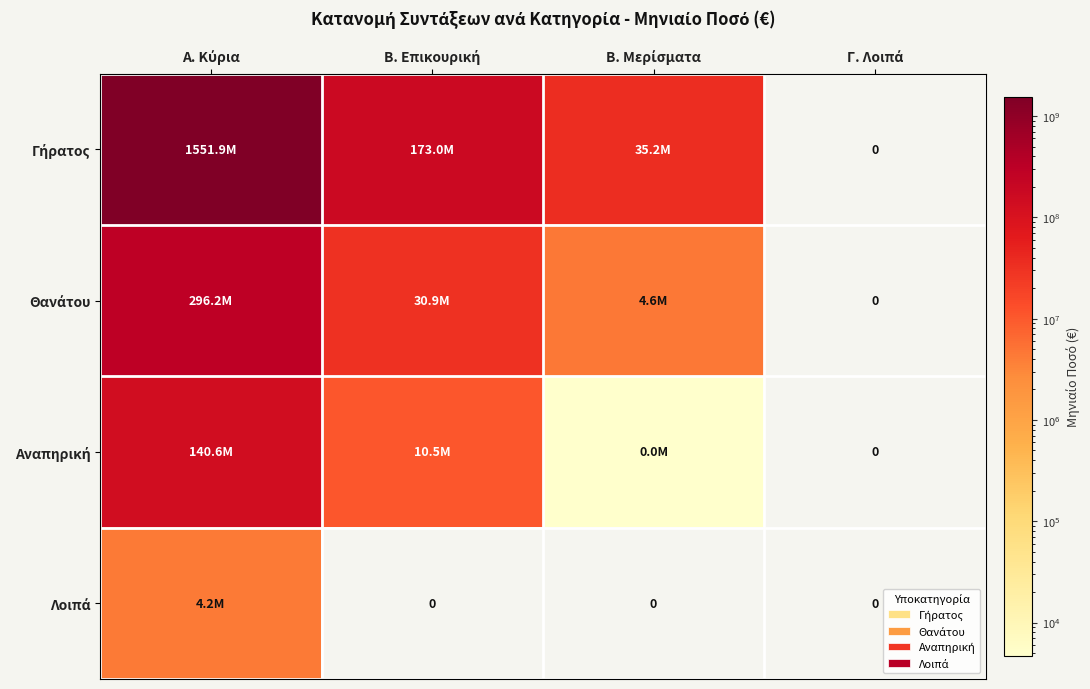

The Θανάτου series shows 0.0 at Γ. Λοιπά. True or false?

True